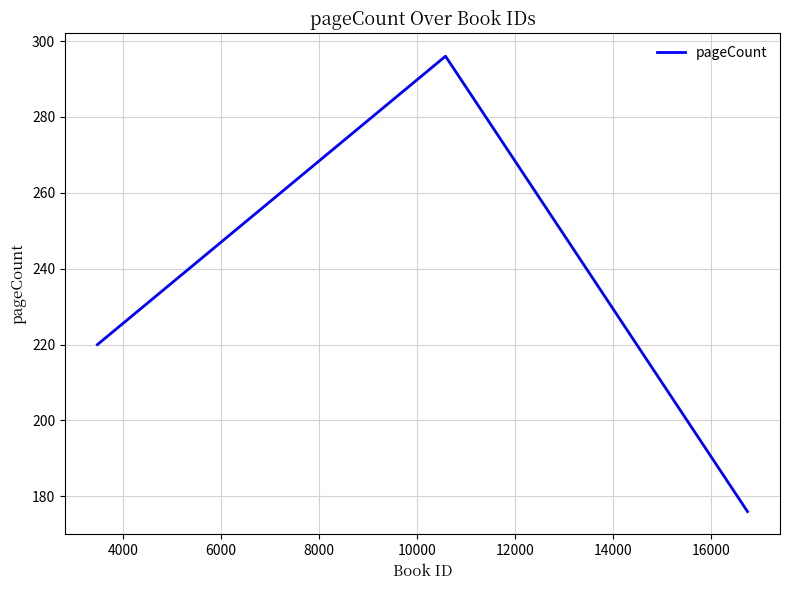

What is the sum of all values?

692